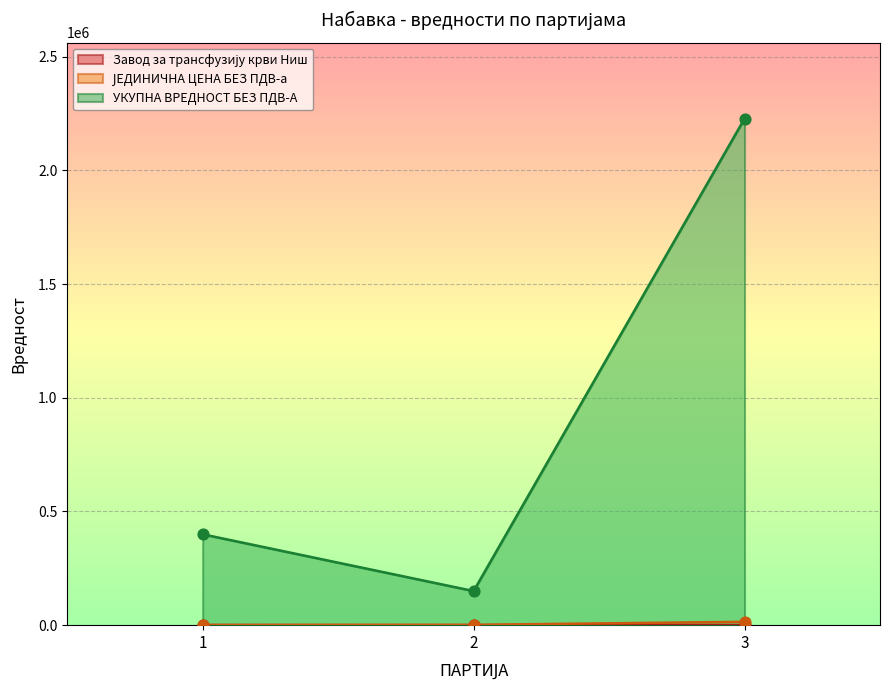

What are all the series names shown in the legend?

Завод за трансфузију крви Ниш, ЈЕДИНИЧНА ЦЕНА БЕЗ ПДВ-а, УКУПНА ВРЕДНОСТ БЕЗ ПДВ-А